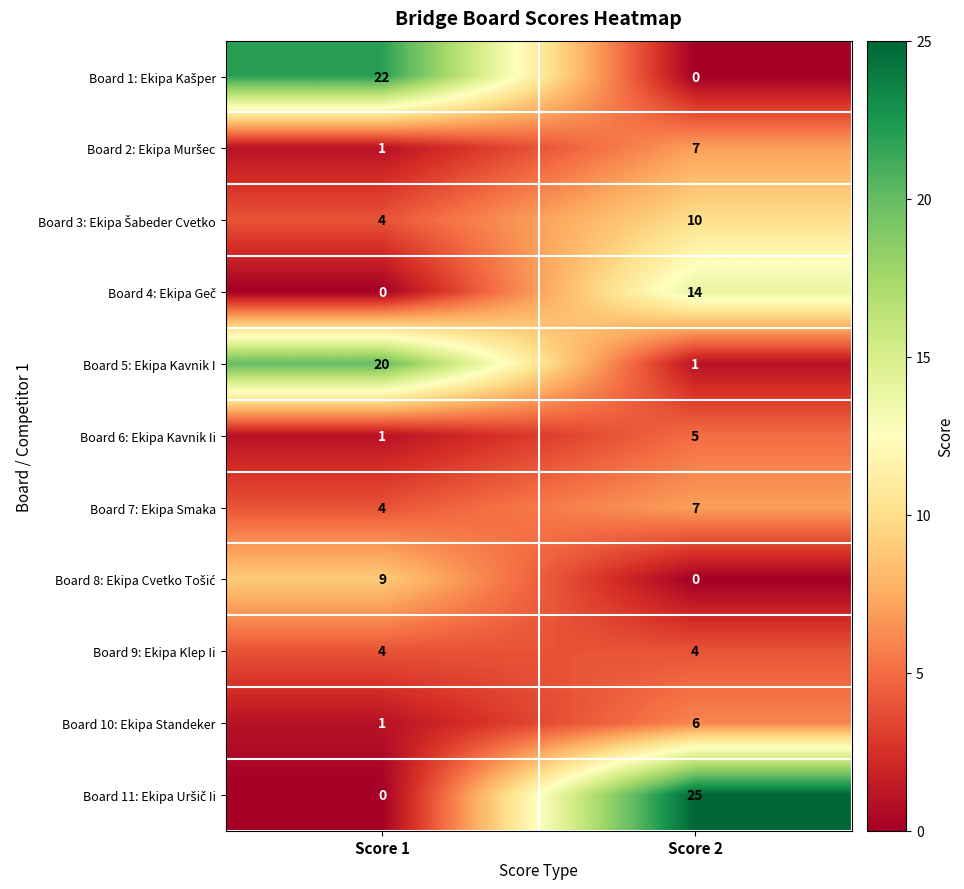

True or false: Board 5: Ekipa Kavnik I has a value of 20 at Score 1.

True